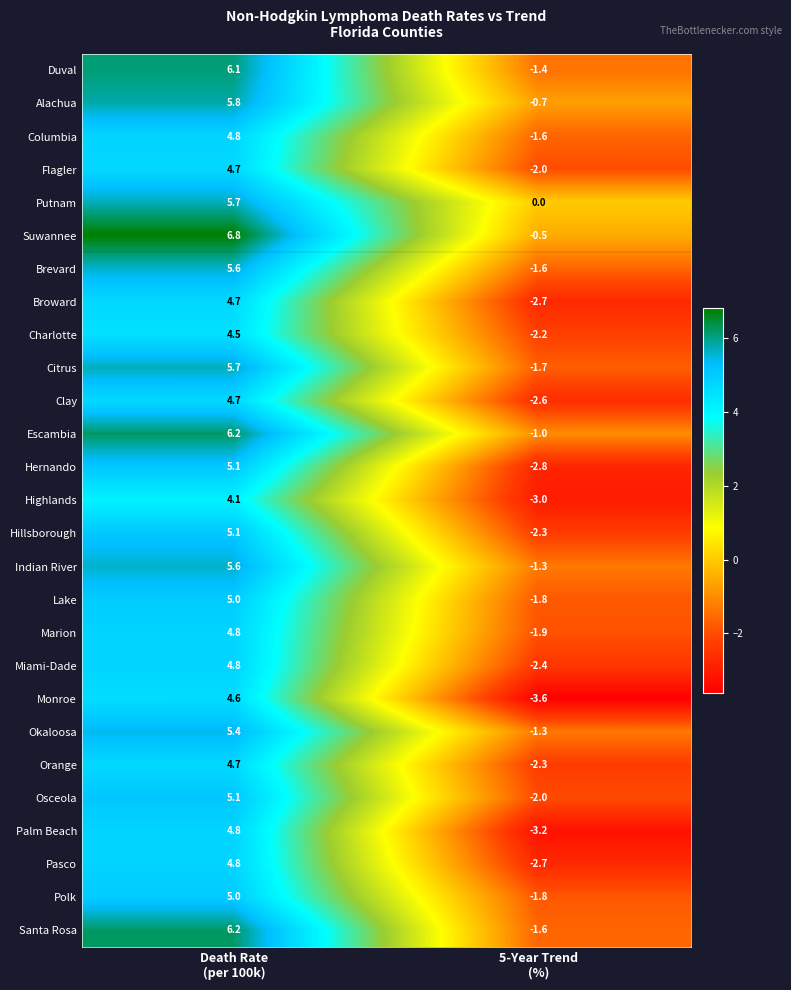

At how many categories does at least one series exceed -2?

2